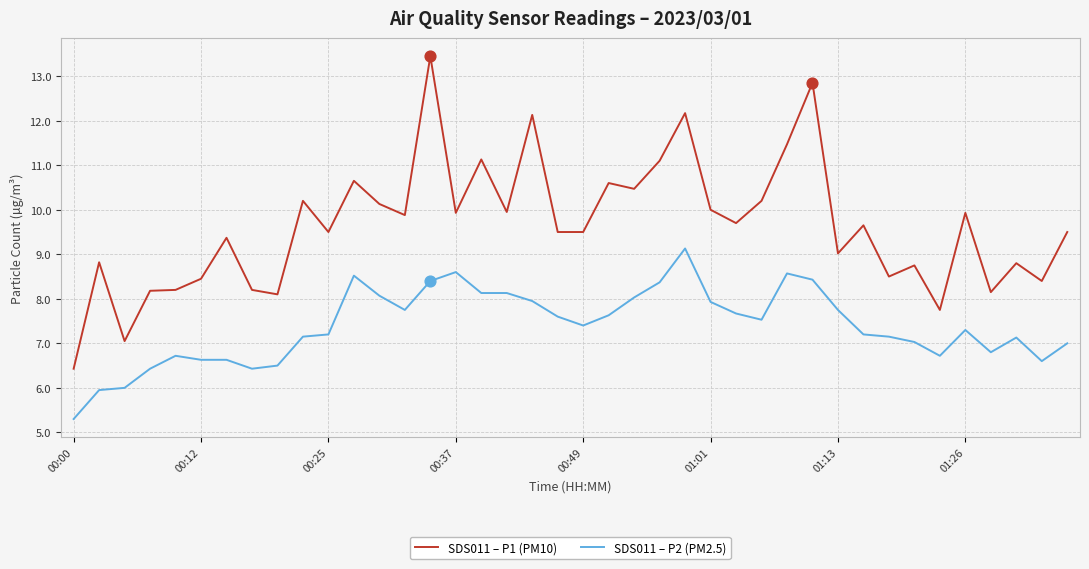

Which series has the largest total across all categories?

SDS011 – P1 (PM10)